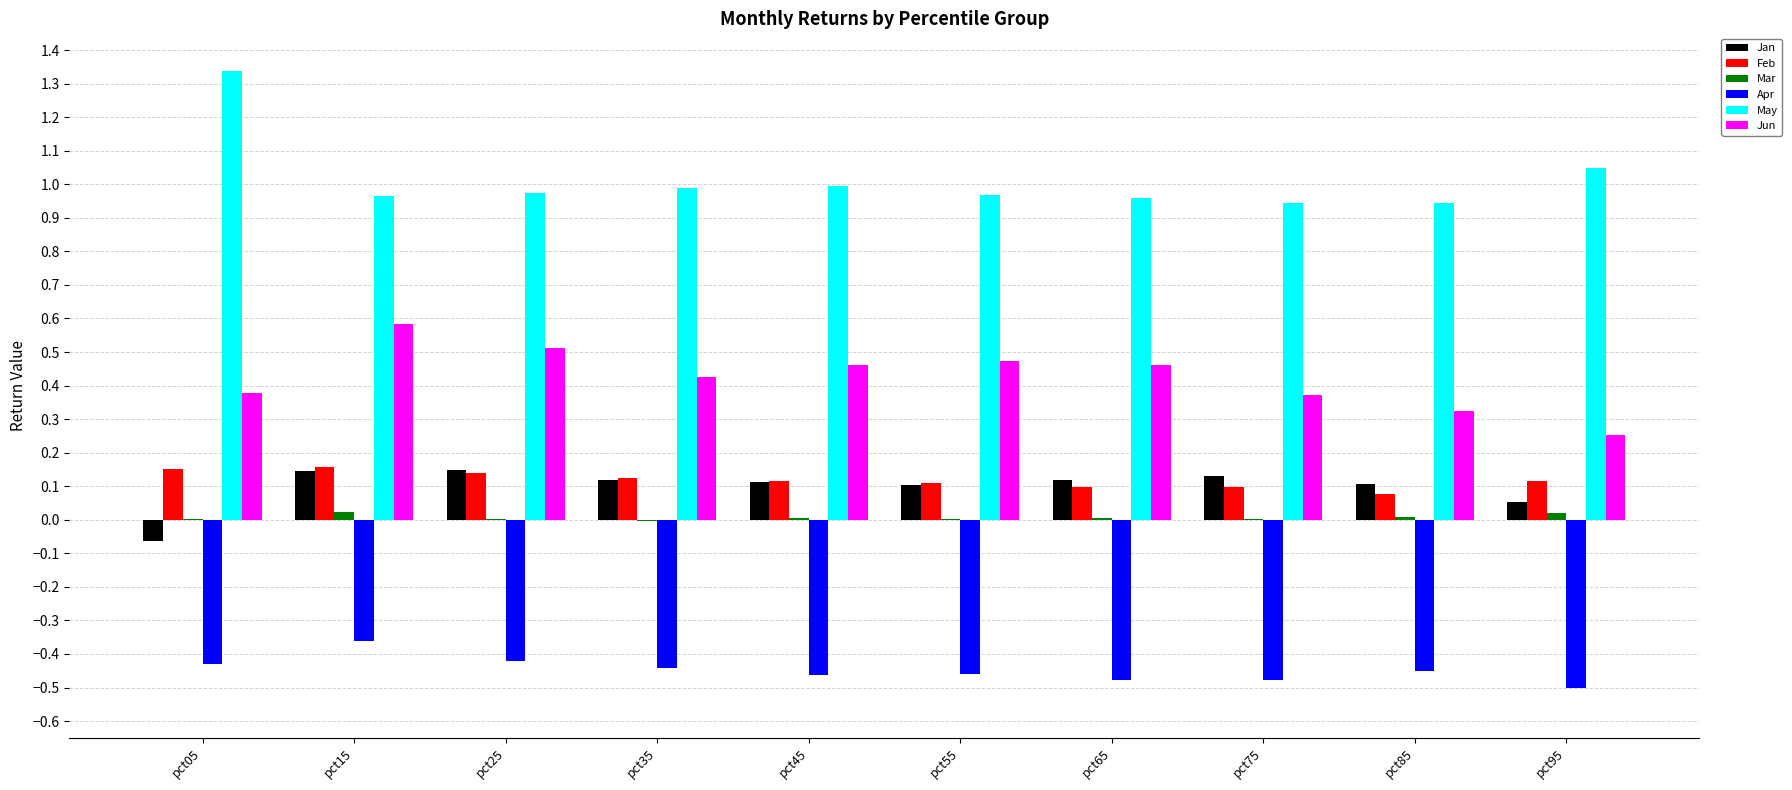

True or false: Feb has a value of 0.0 at pct35.

False